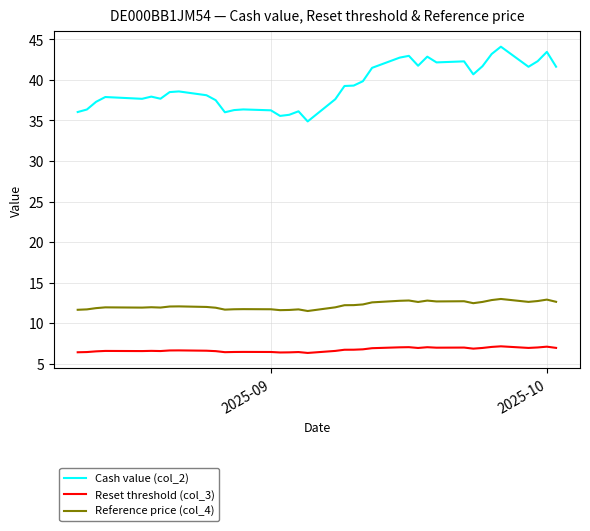

List the series in order of their peak value, lowest first.

Reset threshold (col_3), Reference price (col_4), Cash value (col_2)